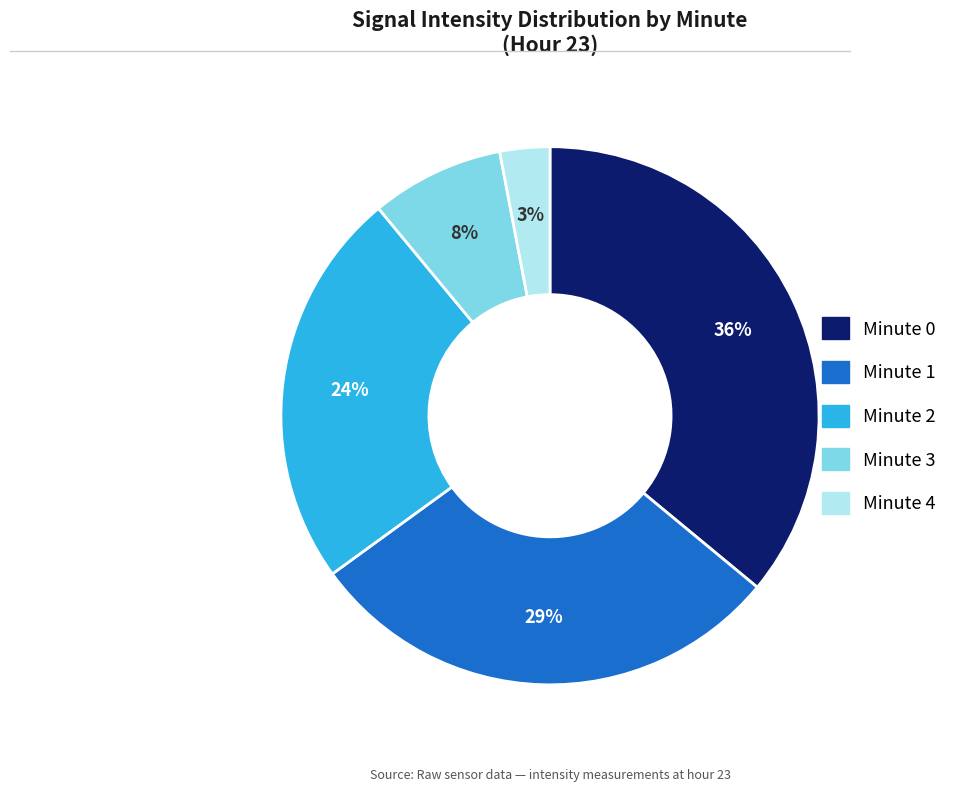

To the nearest percent, what percentage of the pie is Minute 2?

24%